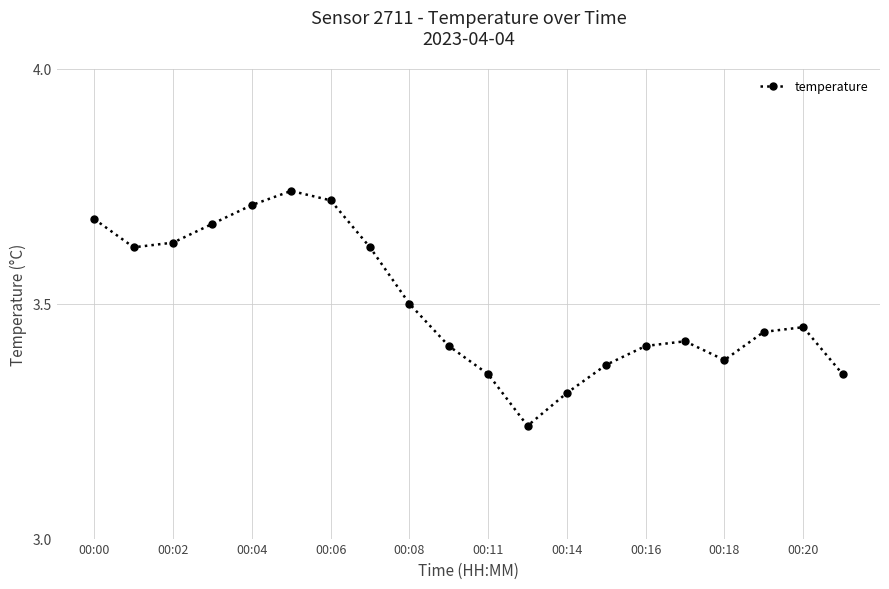

Is this an area chart (filled region under the line)?

No